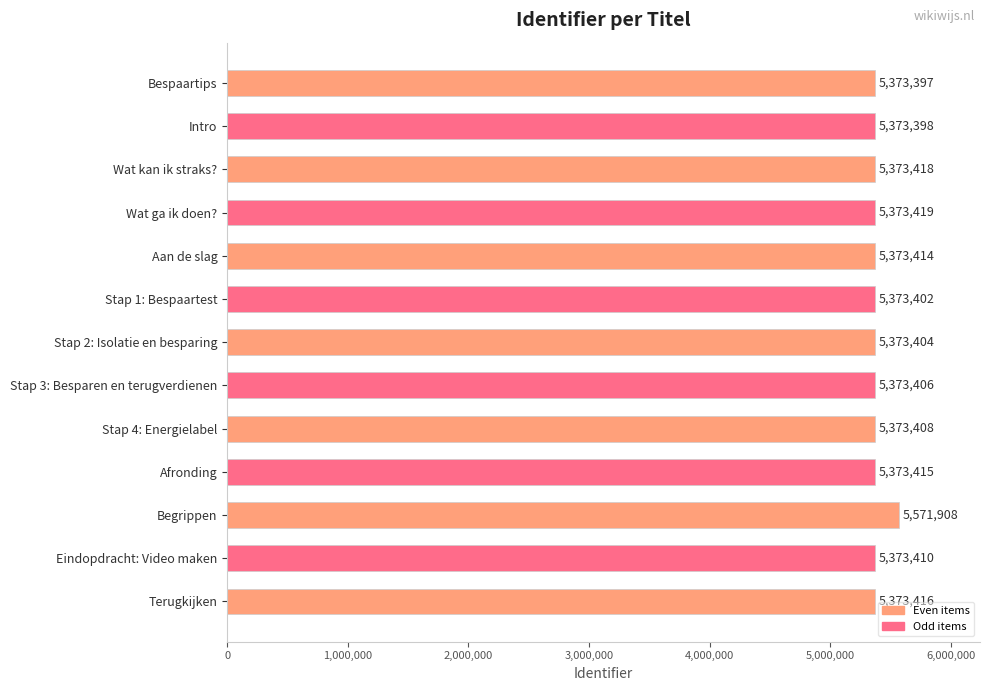

Approximately how many times larger is the value at Aan de slag compared to Stap 3: Besparen en terugverdienen?

1.0